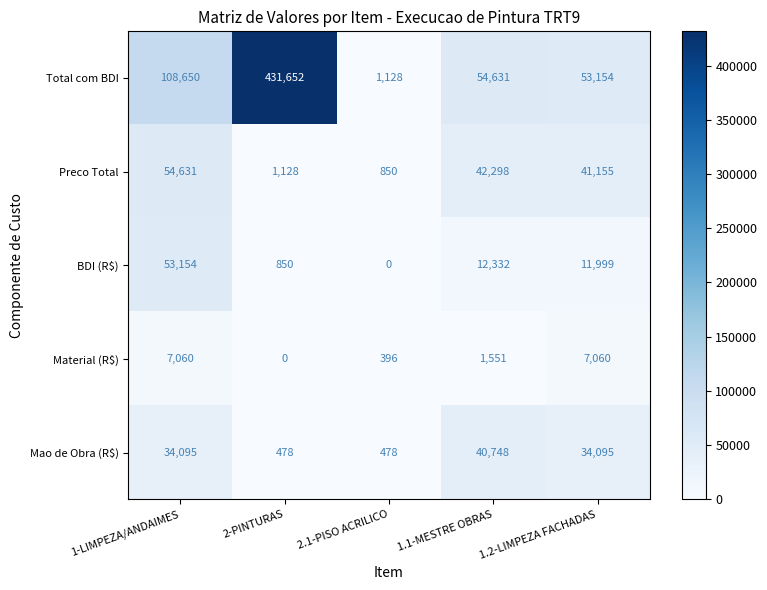

Reading right to left, transcribe all the data shown in this chart.

Total com BDI: 1.2-LIMPEZA FACHADAS=53154	1.1-MESTRE OBRAS=54631	2.1-PISO ACRILICO=1128	2-PINTURAS=431652	1-LIMPEZA/ANDAIMES=108650
Preco Total: 1.2-LIMPEZA FACHADAS=41155	1.1-MESTRE OBRAS=42298	2.1-PISO ACRILICO=850	2-PINTURAS=1128	1-LIMPEZA/ANDAIMES=54631
BDI (R$): 1.2-LIMPEZA FACHADAS=11999	1.1-MESTRE OBRAS=12332	2.1-PISO ACRILICO=0	2-PINTURAS=850	1-LIMPEZA/ANDAIMES=53154
Material (R$): 1.2-LIMPEZA FACHADAS=7060	1.1-MESTRE OBRAS=1551	2.1-PISO ACRILICO=396	2-PINTURAS=0	1-LIMPEZA/ANDAIMES=7060
Mao de Obra (R$): 1.2-LIMPEZA FACHADAS=34095	1.1-MESTRE OBRAS=40748	2.1-PISO ACRILICO=478	2-PINTURAS=478	1-LIMPEZA/ANDAIMES=34095